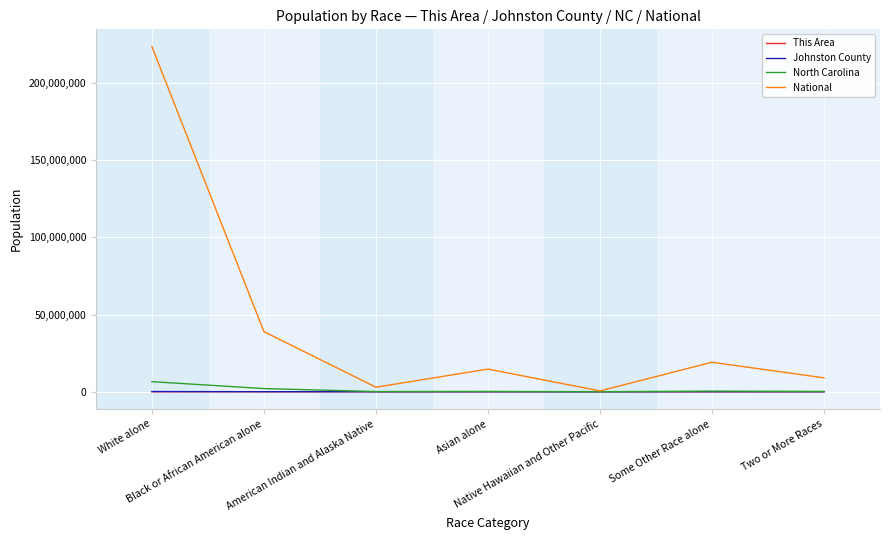

What is the spread (max minus min) of values at Native Hawaiian and Other Pacific?

540011